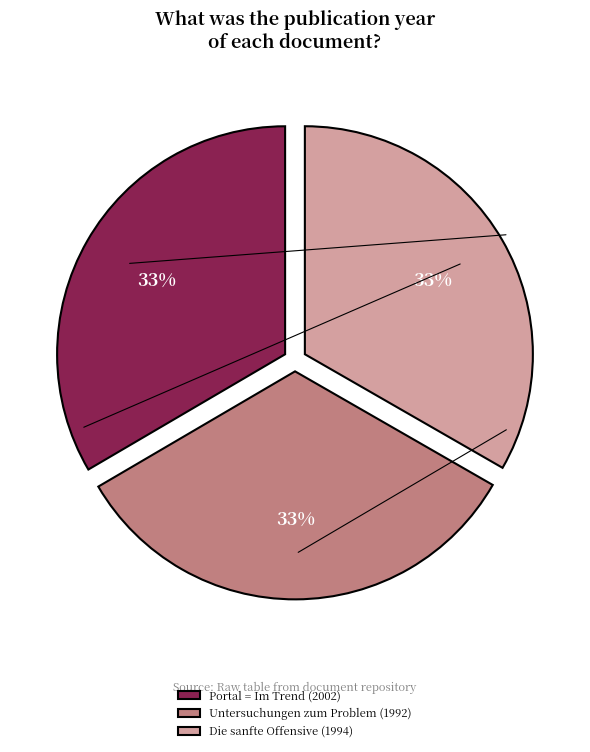

What is the largest slice in the pie chart?

Portal = Im Trend (2002)